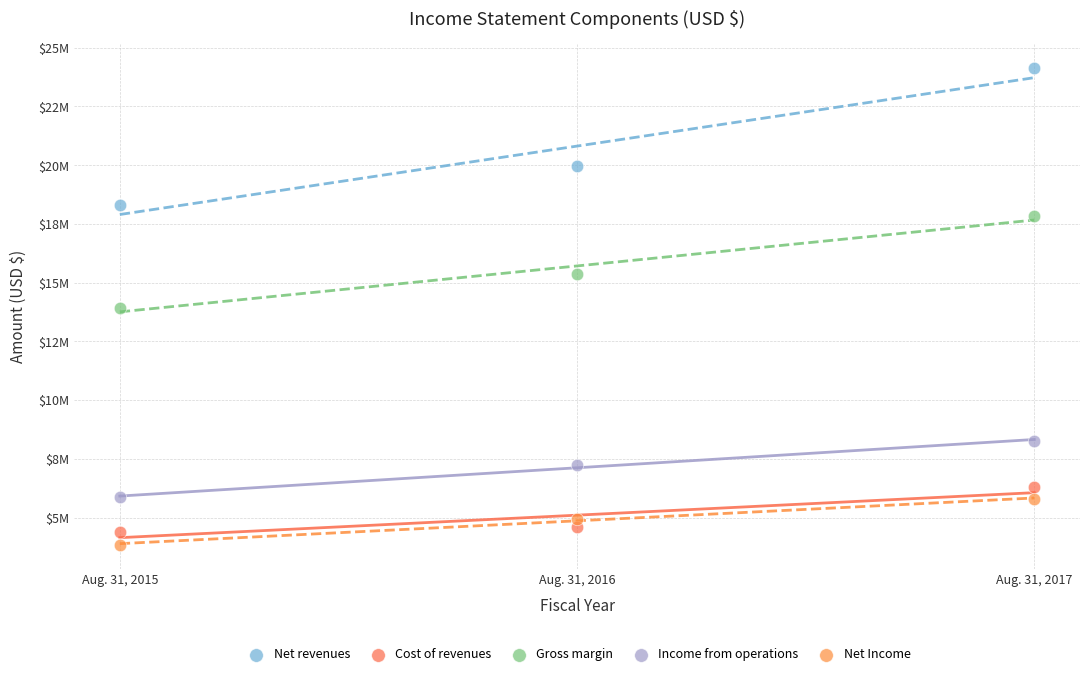

Which series reaches the maximum Y coordinate?

Net revenues